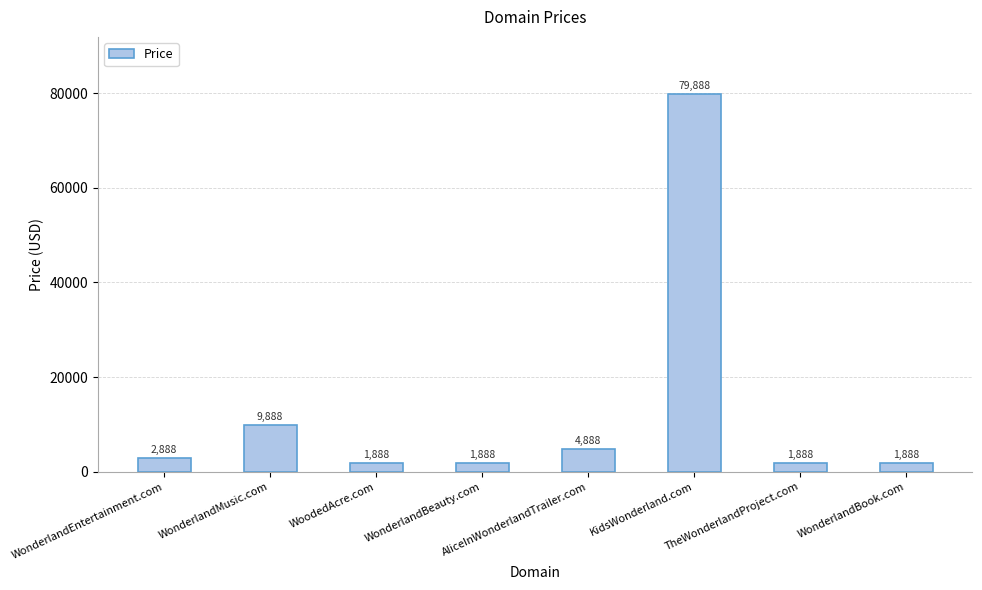

Is it true that the value at WonderlandMusic.com is 9888?

True